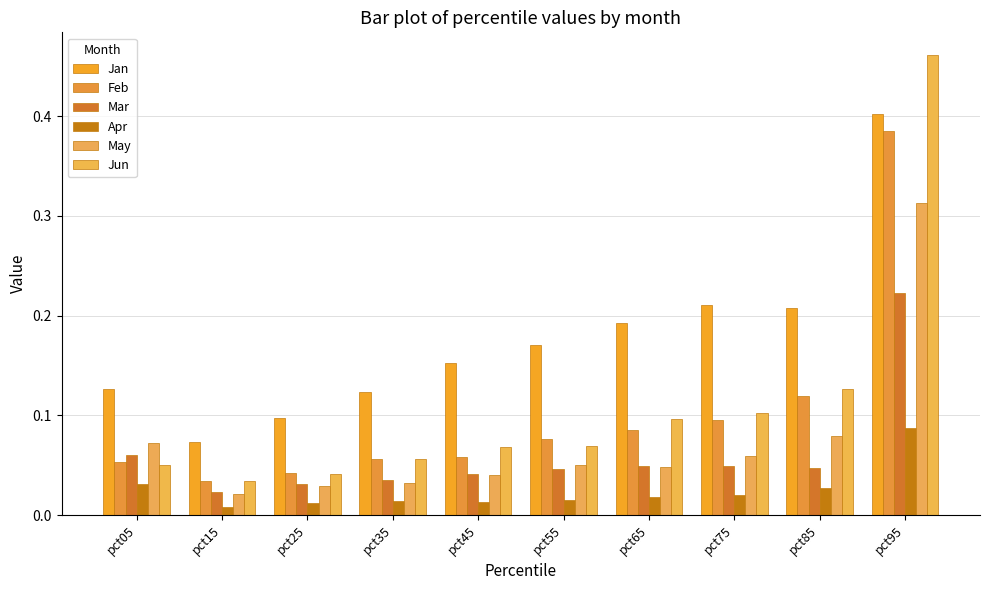

Reading left to right, list all the values displayed in this chart.

Jan: pct05=0.1	pct15=0.1	pct25=0.1	pct35=0.1	pct45=0.2	pct55=0.2	pct65=0.2	pct75=0.2	pct85=0.2	pct95=0.4
Feb: pct05=0.1	pct15=0.0	pct25=0.0	pct35=0.1	pct45=0.1	pct55=0.1	pct65=0.1	pct75=0.1	pct85=0.1	pct95=0.4
Mar: pct05=0.1	pct15=0.0	pct25=0.0	pct35=0.0	pct45=0.0	pct55=0.0	pct65=0.0	pct75=0.0	pct85=0.0	pct95=0.2
Apr: pct05=0.0	pct15=0.0	pct25=0.0	pct35=0.0	pct45=0.0	pct55=0.0	pct65=0.0	pct75=0.0	pct85=0.0	pct95=0.1
May: pct05=0.1	pct15=0.0	pct25=0.0	pct35=0.0	pct45=0.0	pct55=0.1	pct65=0.0	pct75=0.1	pct85=0.1	pct95=0.3
Jun: pct05=0.1	pct15=0.0	pct25=0.0	pct35=0.1	pct45=0.1	pct55=0.1	pct65=0.1	pct75=0.1	pct85=0.1	pct95=0.5